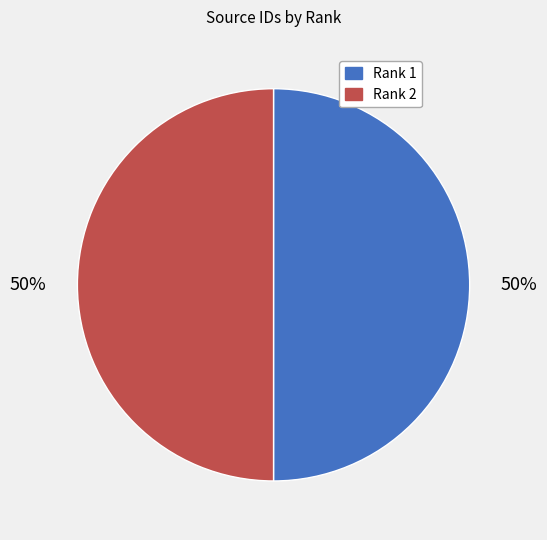

To the nearest percent, what is the average slice percentage?

50%